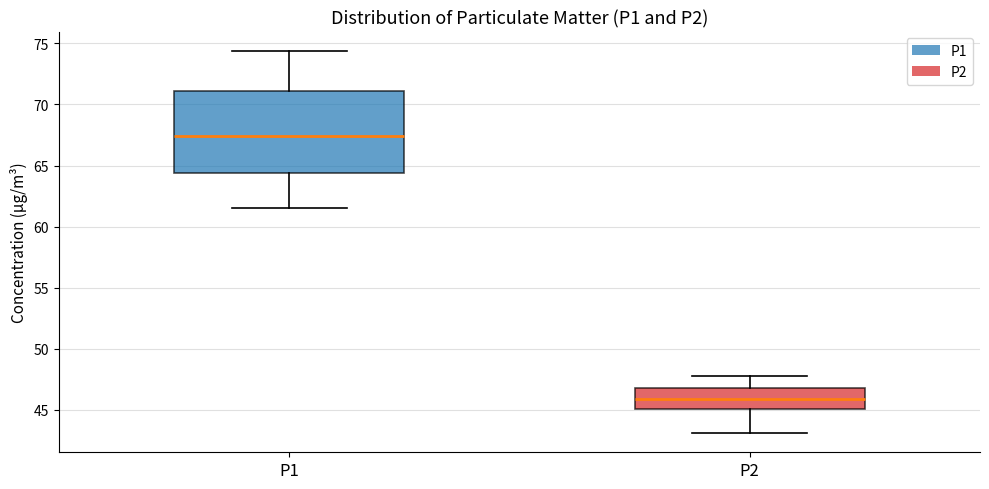

Comparing the boxes themselves (not the whiskers), which one is the tallest?

P1